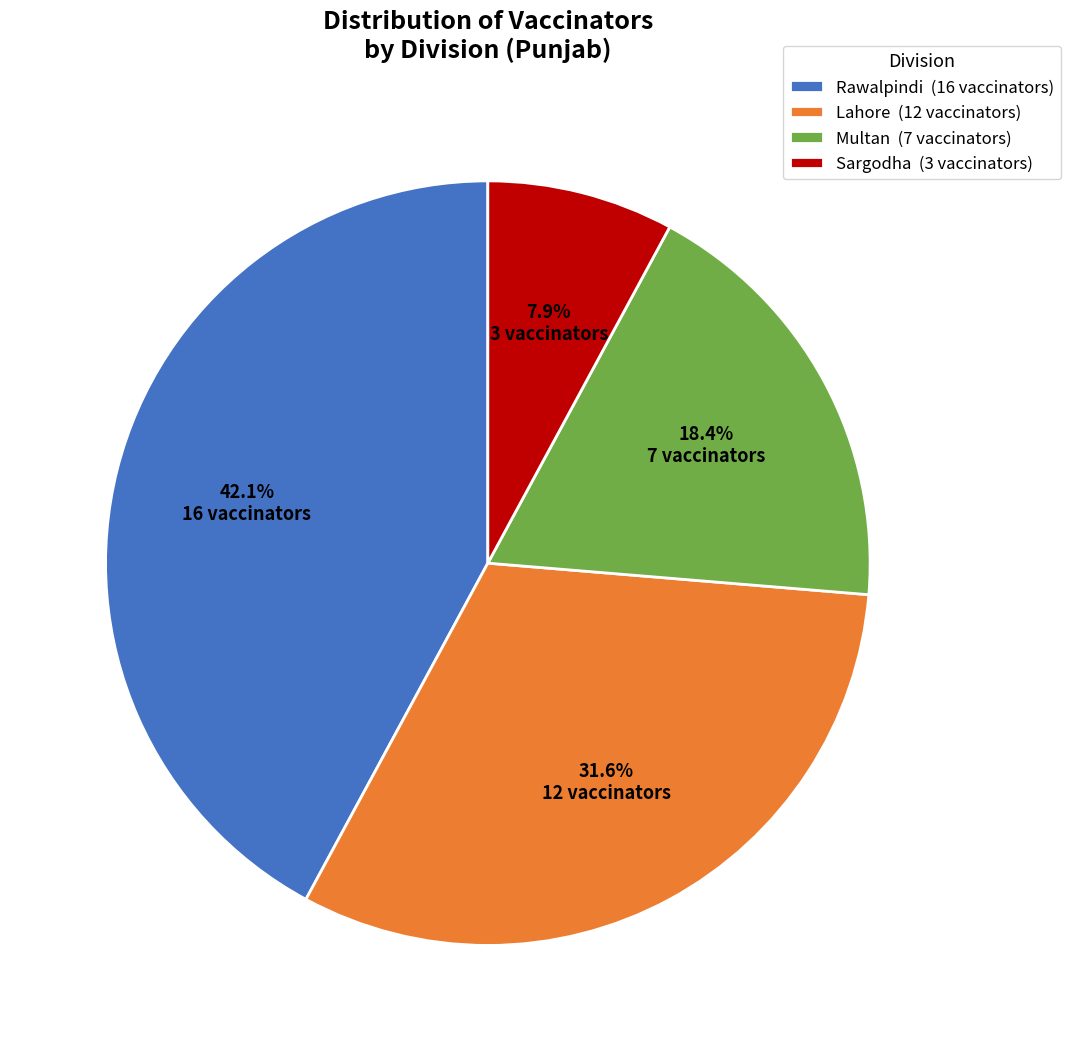

Which slice is the largest?

Rawalpindi (16 vaccinators)